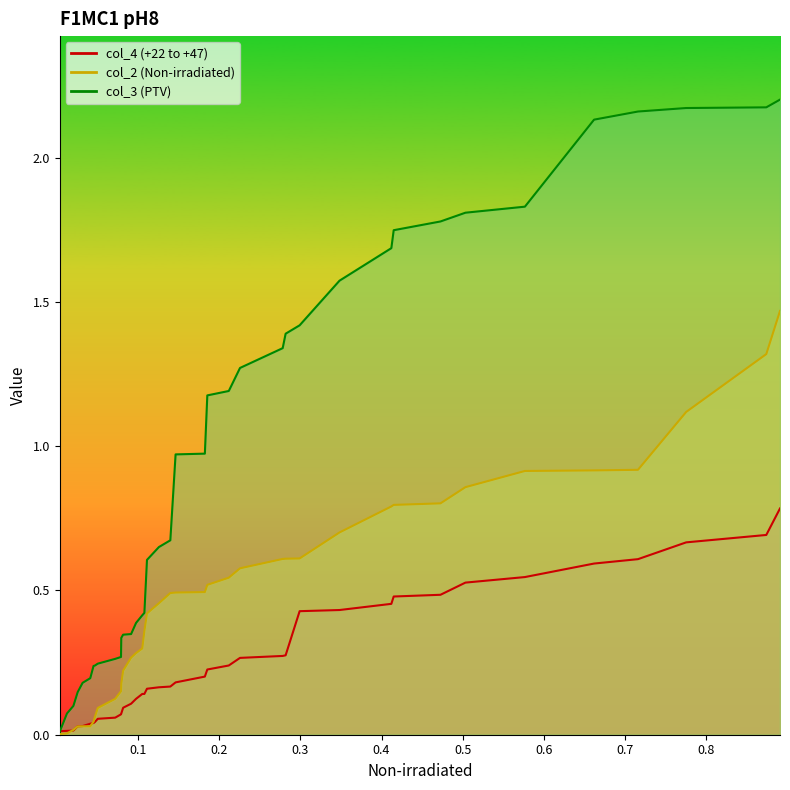

List the series in order of their peak value, highest first.

col_3, col_2, col_4